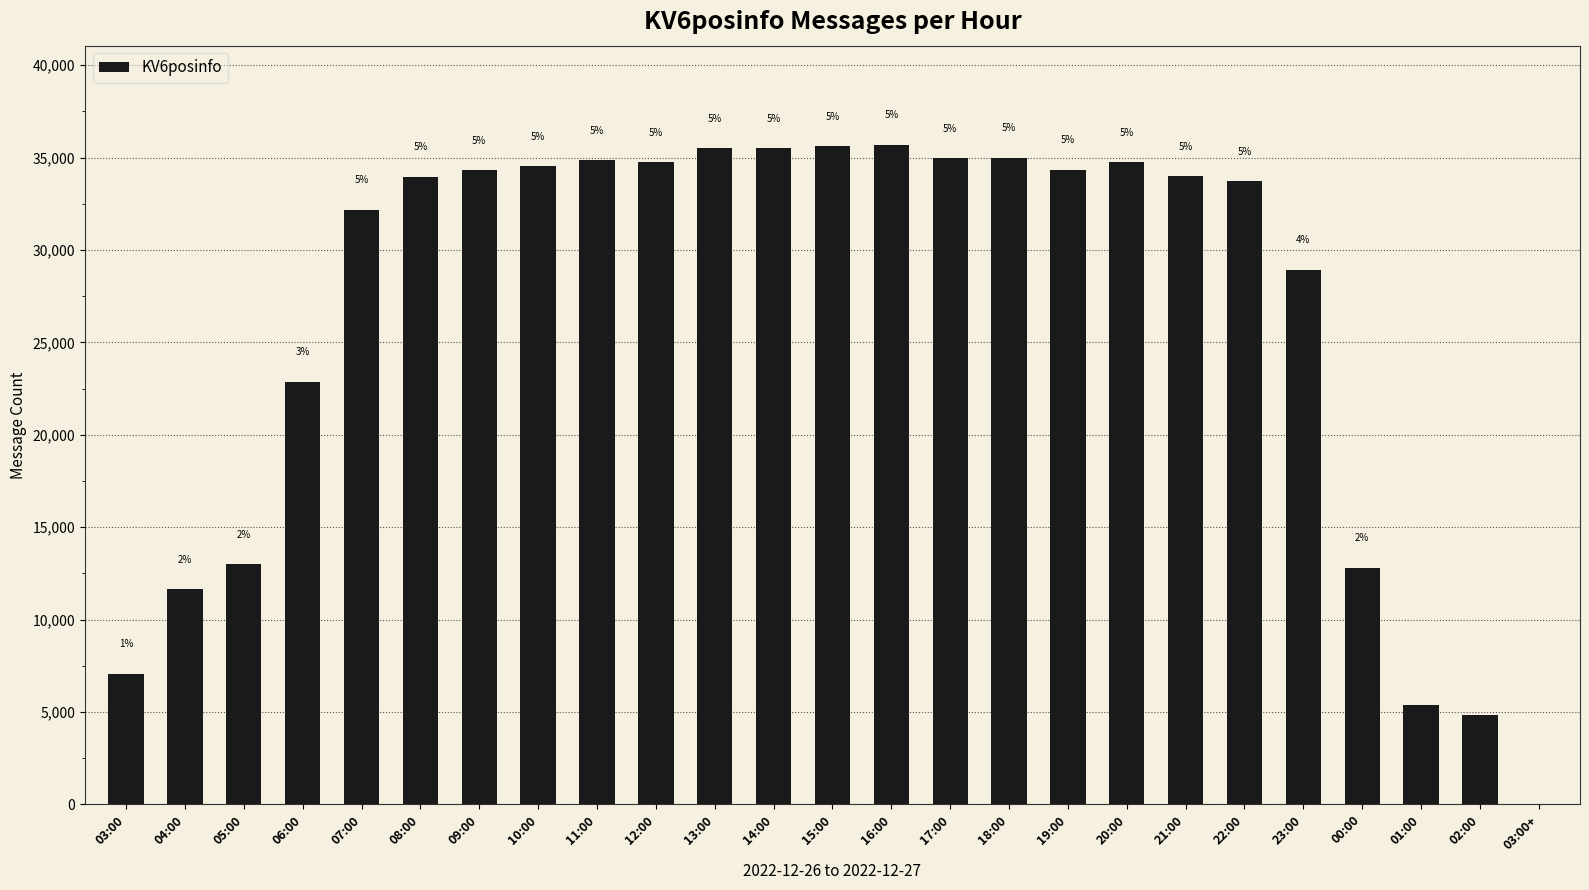

Reading right to left, transcribe all the data shown in this chart.

1	4823	5383	12803	28943	33734	34009	34747	34354	35006	34986	35706	35614	35526	35511	34747	34860	34532	34332	33962	32193	22870	12998	11660	7077